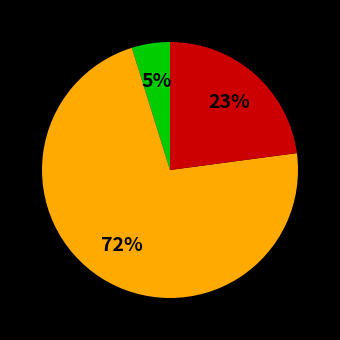

To the nearest percent, what is the difference between the largest and smallest slice percentages?

67%